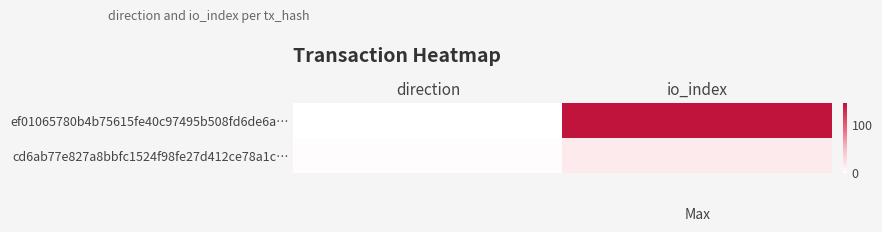

Which series has the largest total across all categories?

ef01065780b4b75615fe40c97495b508fd6de6a…